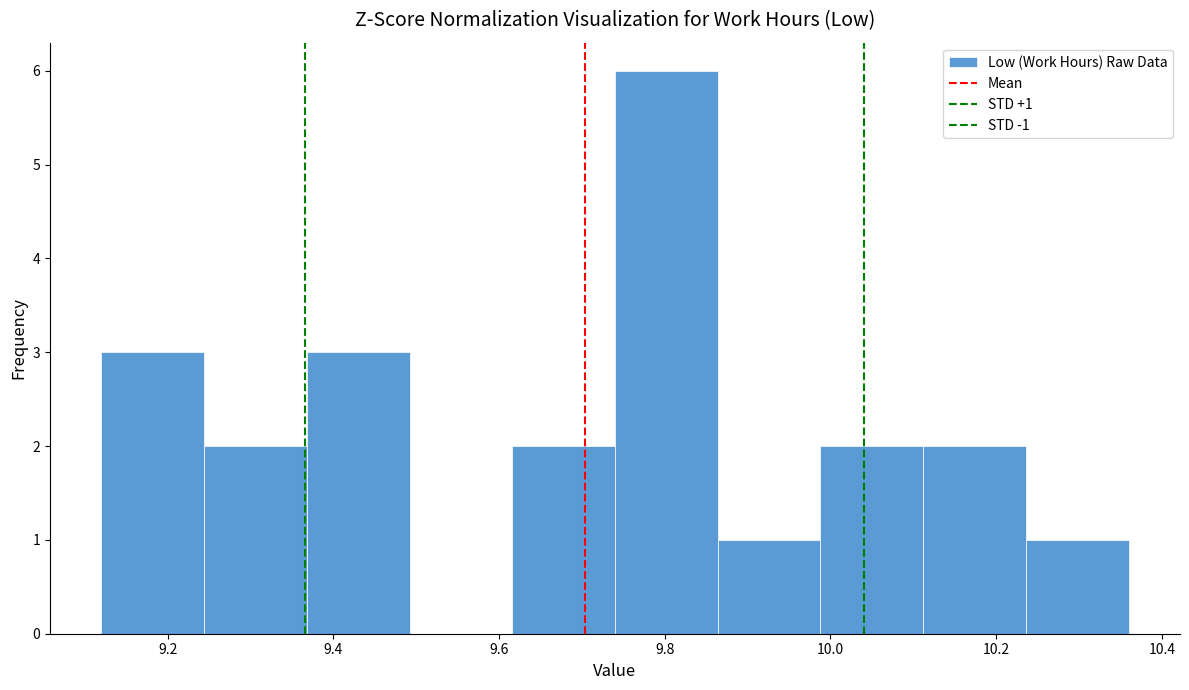

Over which range of the x-axis is the bar tallest?

9.740 to 9.864